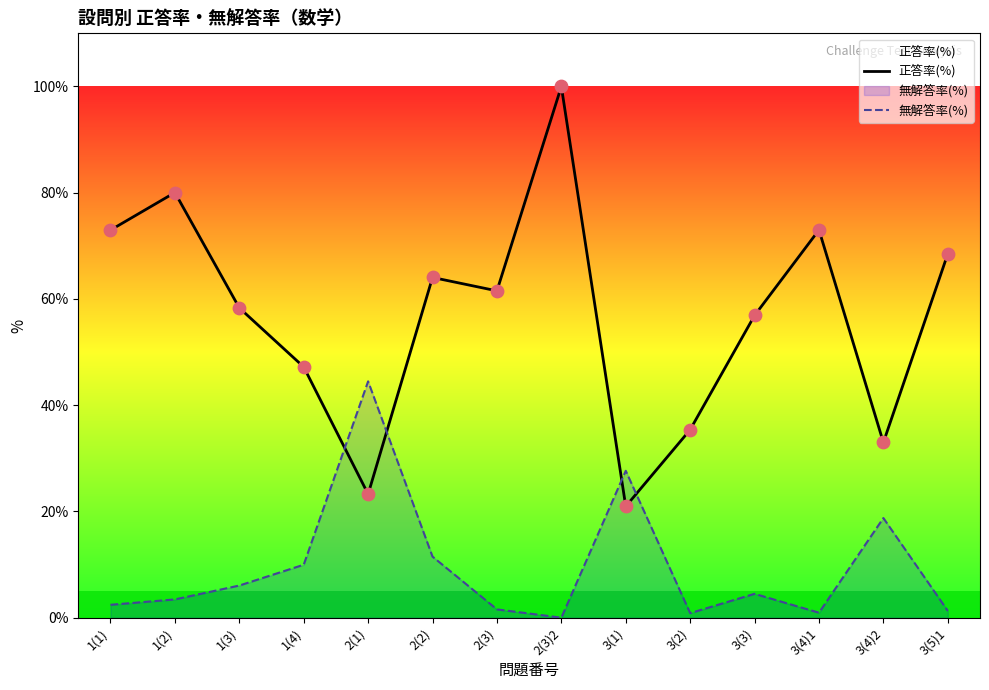

Which series contains the lowest Y value?

無解答率(%)